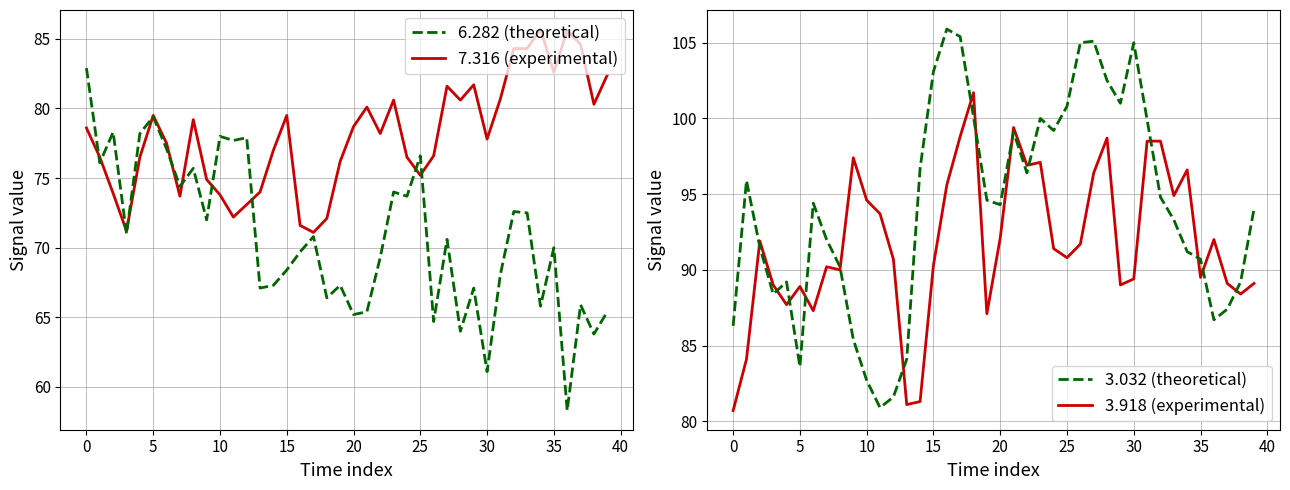

Reading left to right, list all the values displayed in this chart.

6.282: 78.6	76.5	73.9	71.2	76.5	79.5	77.5	73.7	79.2	74.9	73.8	72.2	73.1	74.0	77.0	79.5	71.6	71.1	72.1	76.2	78.7	80.1	78.2	80.6	76.5	75.2	76.6	81.6	80.6	81.7	77.8	80.7	84.3	84.3	85.7	82.6	85.6	84.6	80.3	82.4
7.316: 82.9	76.1	78.3	71.0	78.2	79.4	77.1	74.4	75.7	72.0	78.0	77.7	77.9	67.1	67.3	68.4	69.7	70.8	66.4	67.3	65.2	65.4	69.3	74.0	73.7	76.6	64.7	70.6	64.0	67.1	61.1	68.1	72.6	72.5	65.8	70.0	58.3	65.9	63.8	65.4
3.032: 80.7	84.1	91.9	89.0	87.7	88.9	87.3	90.2	90.0	97.4	94.6	93.7	90.7	81.1	81.3	90.3	95.6	98.8	101.7	87.1	92.1	99.4	96.9	97.1	91.4	90.8	91.7	96.4	98.7	89.0	89.4	98.5	98.5	94.9	96.6	89.5	92.0	89.1	88.4	89.1
3.918: 86.3	95.9	91.5	88.4	89.2	83.6	94.4	92.0	90.2	85.4	82.7	80.9	81.6	84.1	96.7	103.1	105.9	105.4	100.1	94.6	94.3	99.1	96.4	100.0	99.2	100.8	105.0	105.1	102.5	101.0	105.0	99.9	94.8	93.3	91.2	90.7	86.7	87.4	89.2	94.0